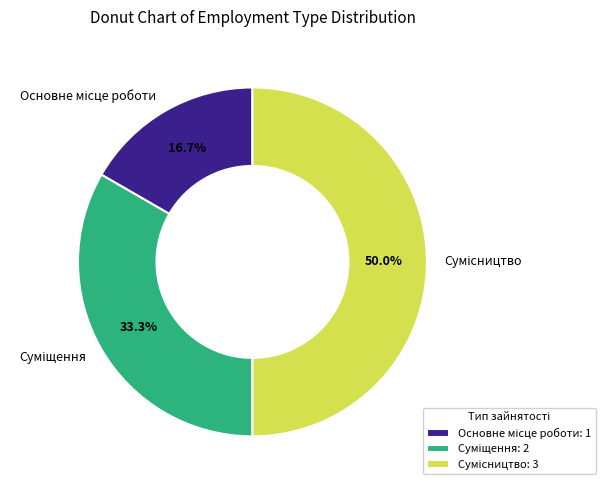

Is it true that Суміщення is 21% of the pie?

False